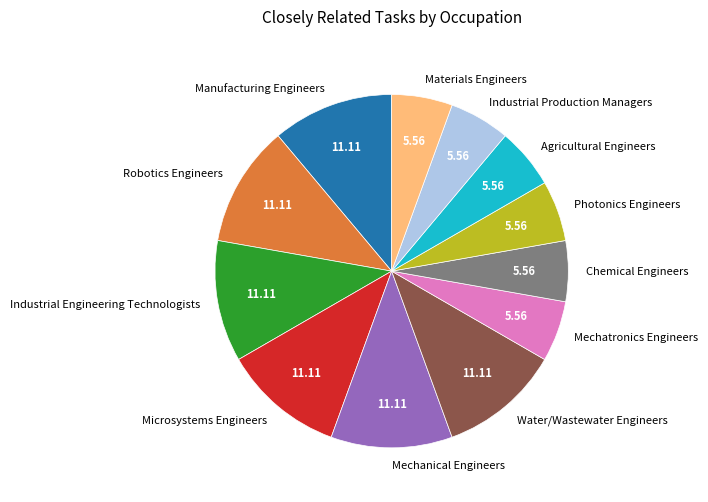

Is the sum of Water/Wastewater Engineers and Microsystems Engineers greater than half?

No